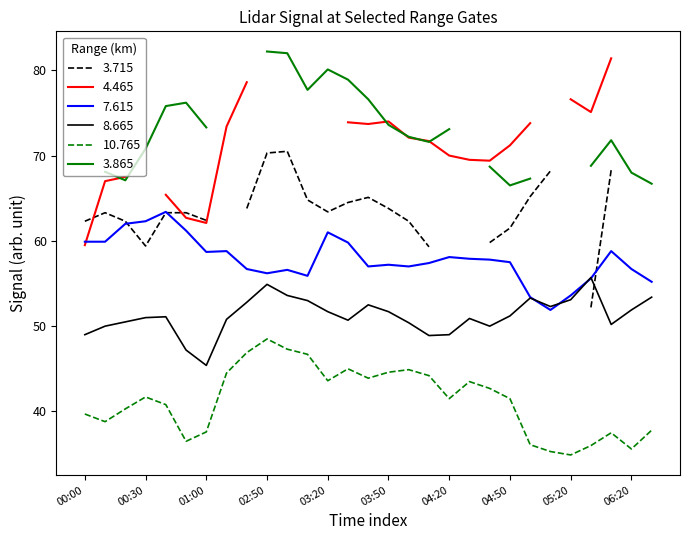

At which label is 7.615 closest to 57?

2017/09/28 03:40